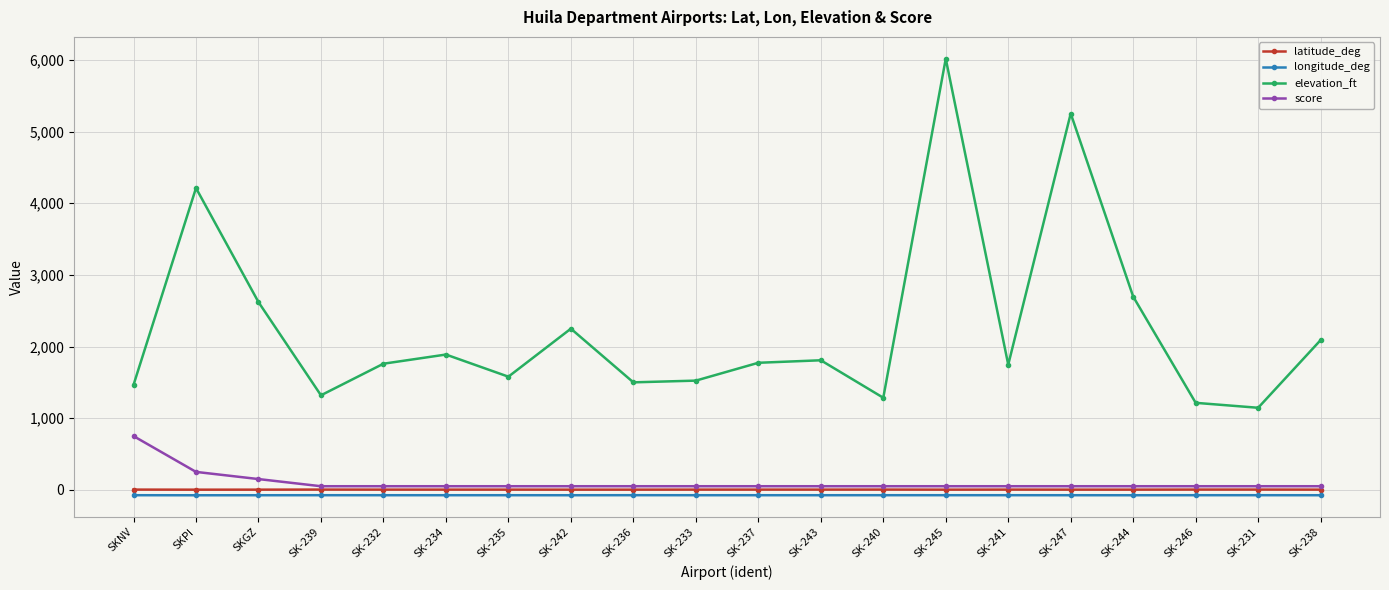

Count the number of data series in this chart.

4